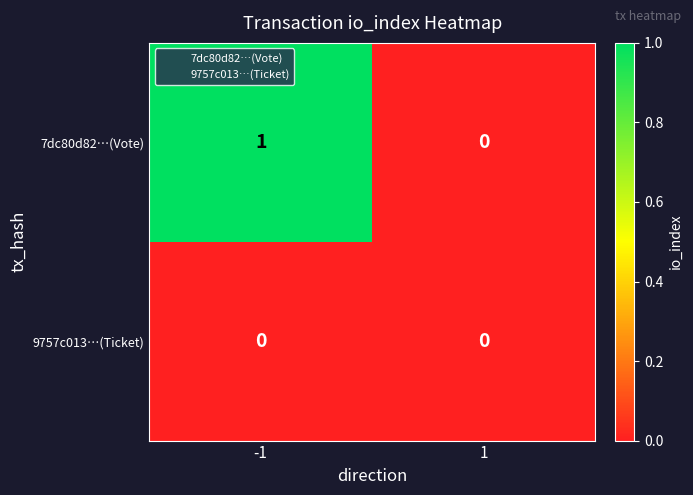

Rank the series by their average value, from highest to lowest.

7dc80d82…(Vote), 9757c013…(Ticket)